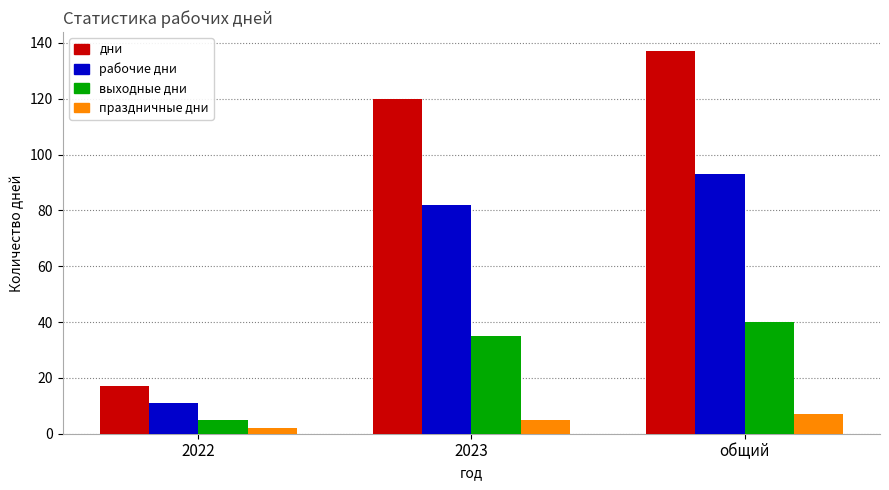

What is the highest value of the дни series?

137